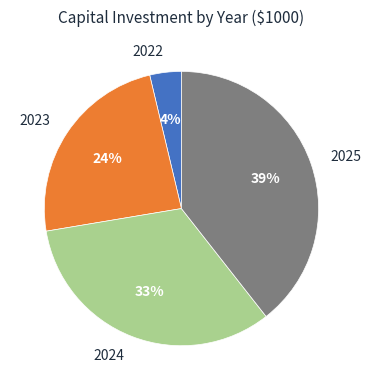

How many segments does this pie chart have?

4